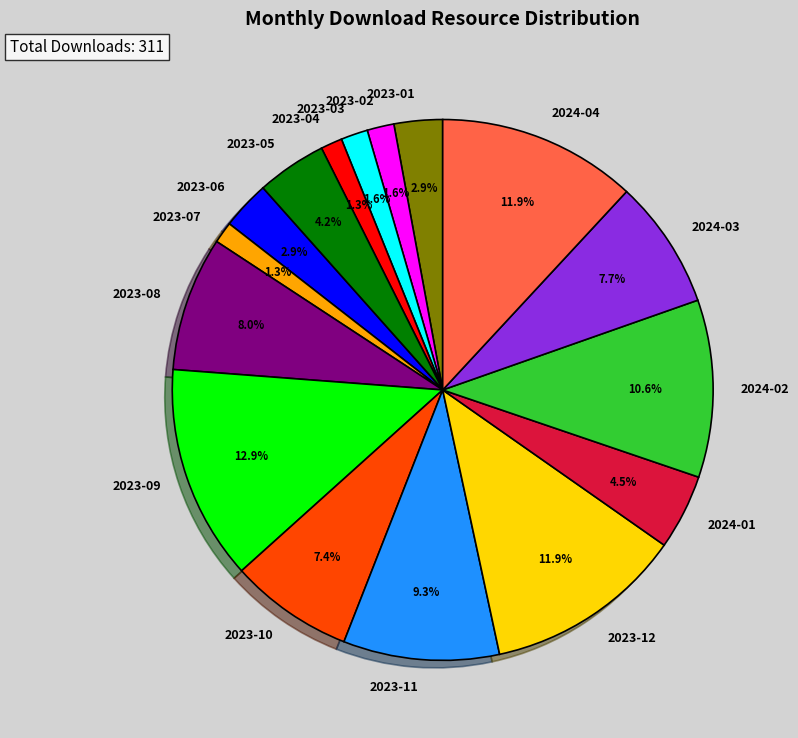

To the nearest percent, what is the average slice percentage?

6%